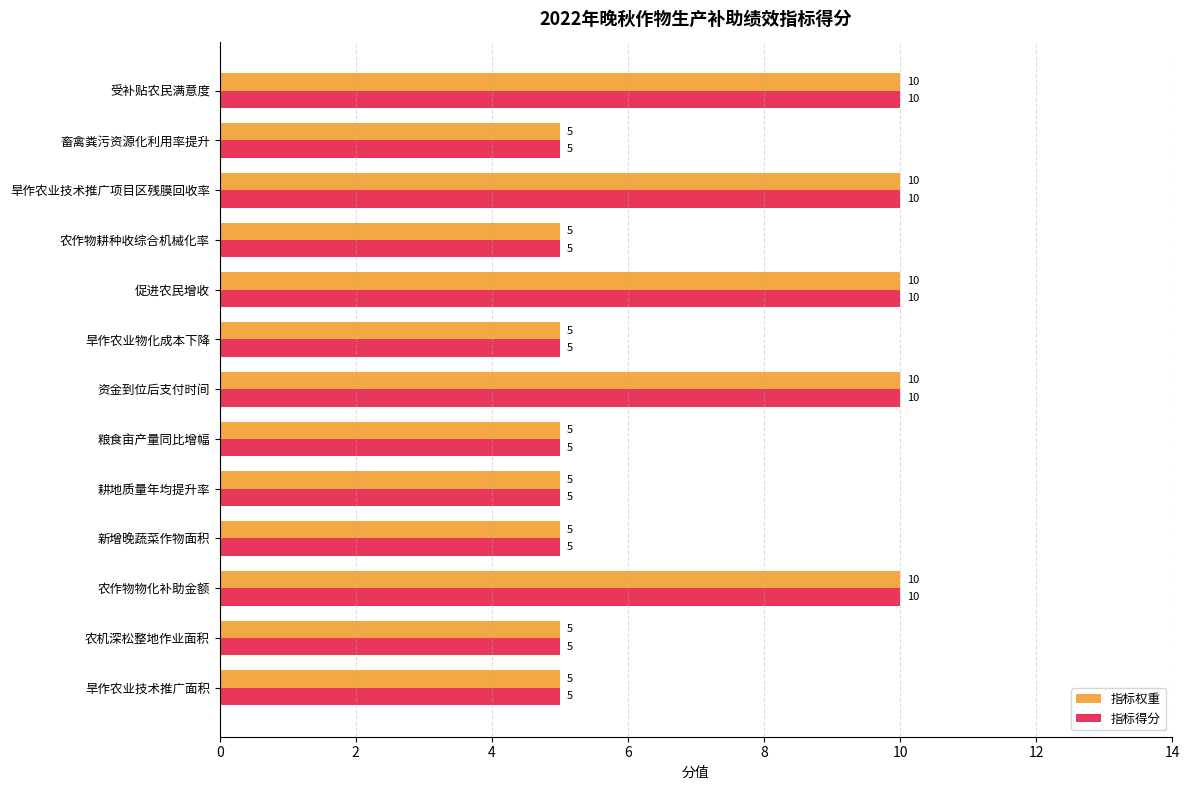

What is the approximate value of 指标权重 at 促进农民增收?

10